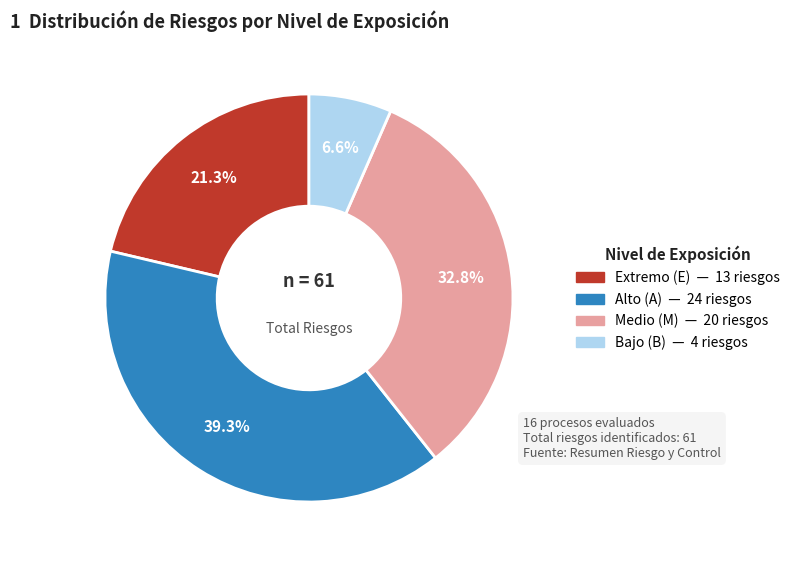

Is there a majority slice in this chart?

No